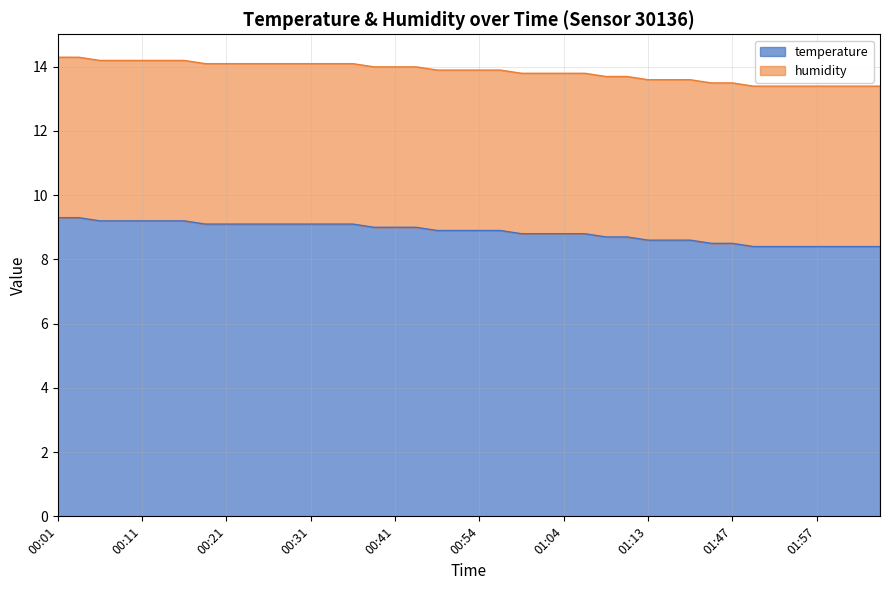

Does the chart display data point markers on the line(s)?

No